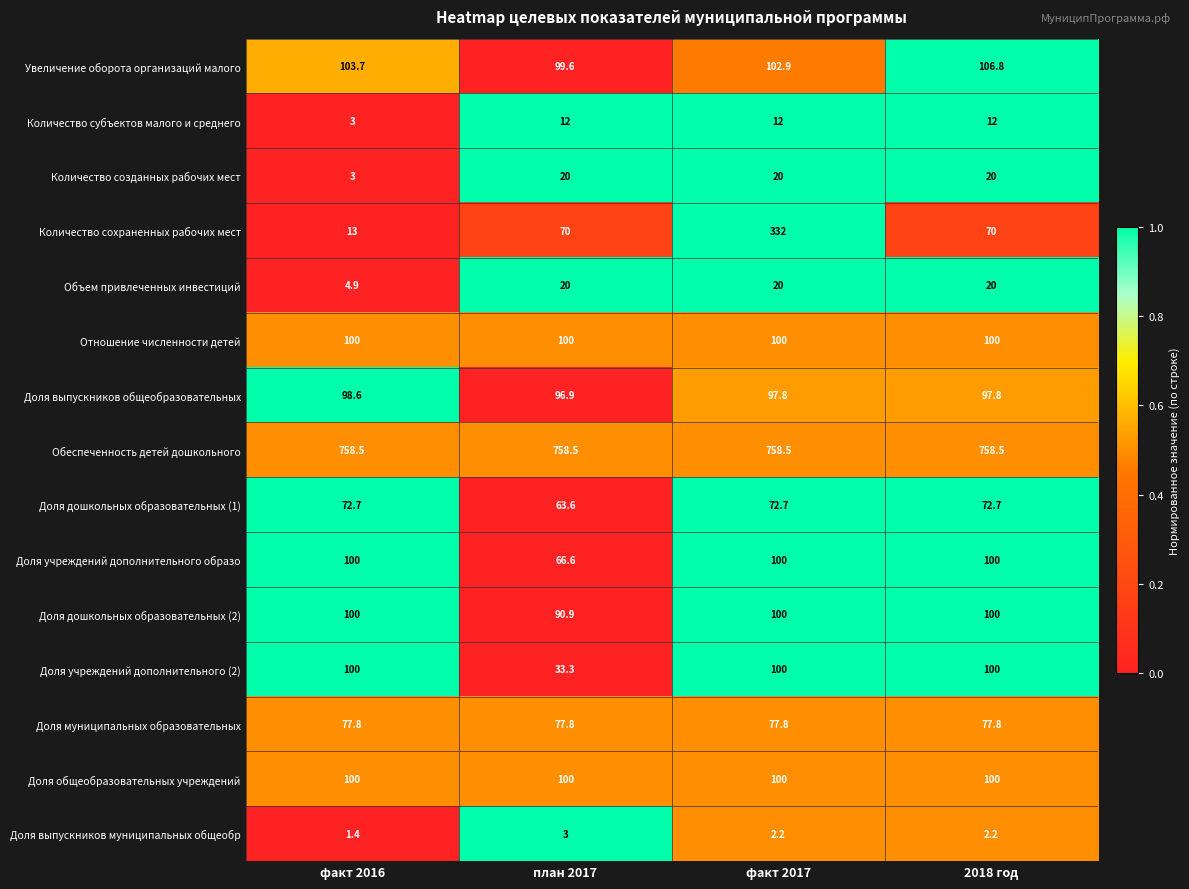

The value of Количество сохраненных рабочих мест at факт 2017 is 512.6. True or false?

False